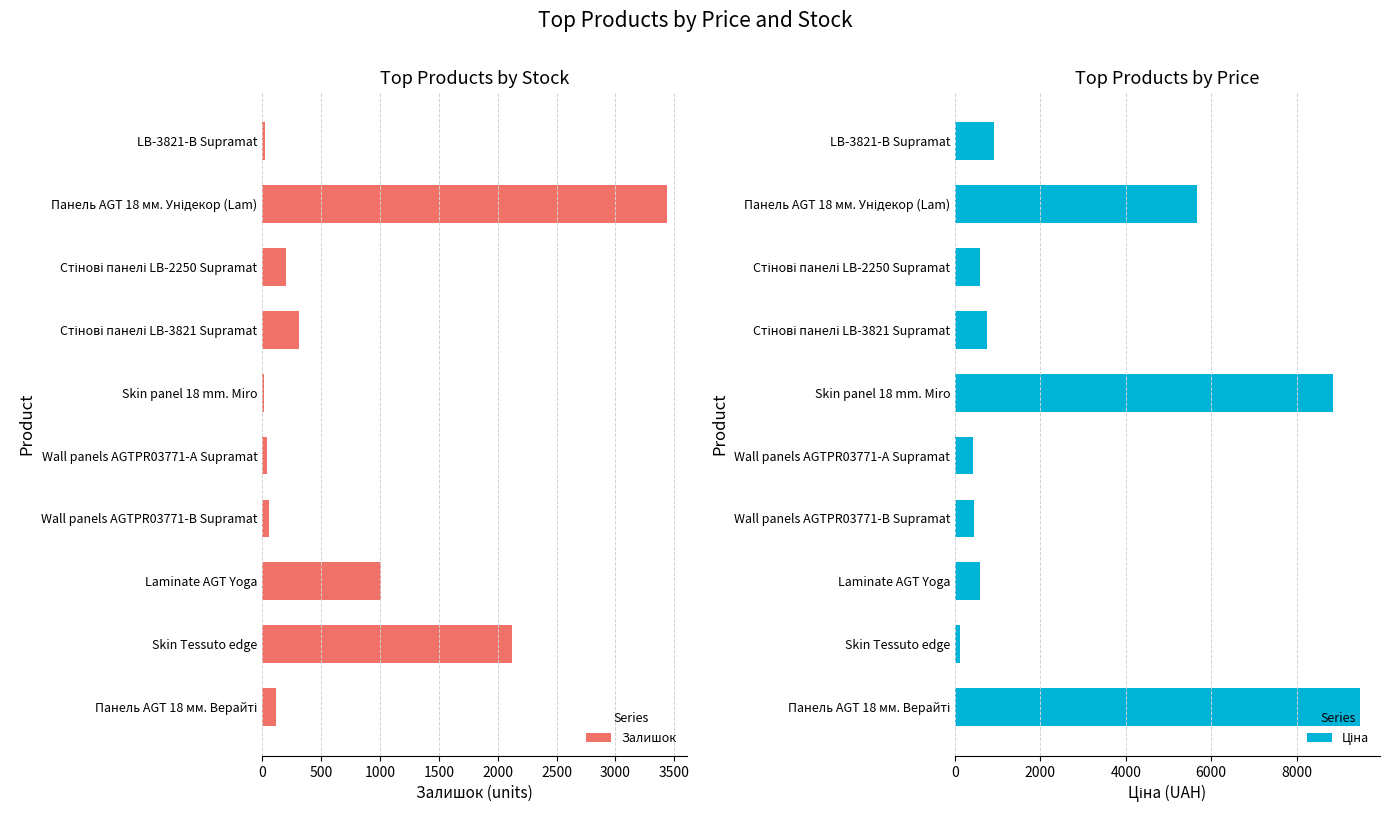

What is the maximum value for Залишок?

3439